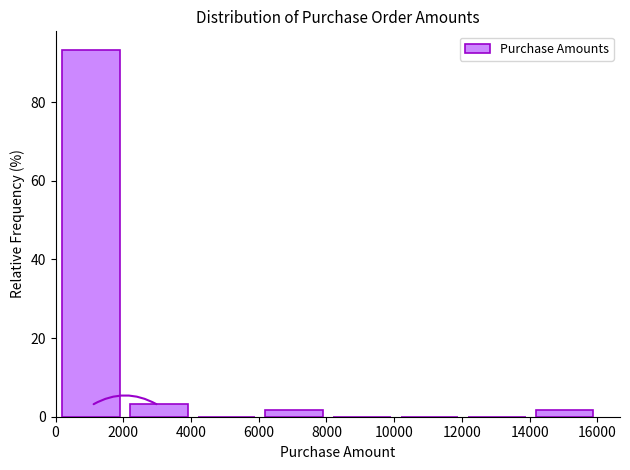

Which range on the x-axis has the tallest bar?

0 to 2000